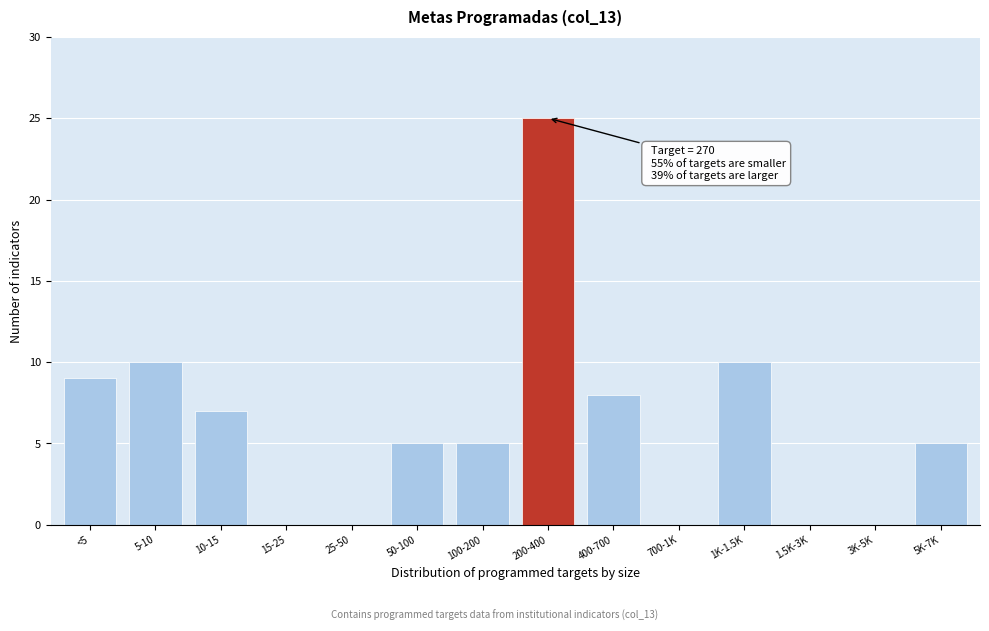

Reading right to left, extract all data points from this chart.

5K-7K=5	3K-5K=0	1.5K-3K=0	1K-1.5K=10	700-1K=0	400-700=8	200-400=25	100-200=5	50-100=5	25-50=0	15-25=0	10-15=7	5-10=10	<5=9